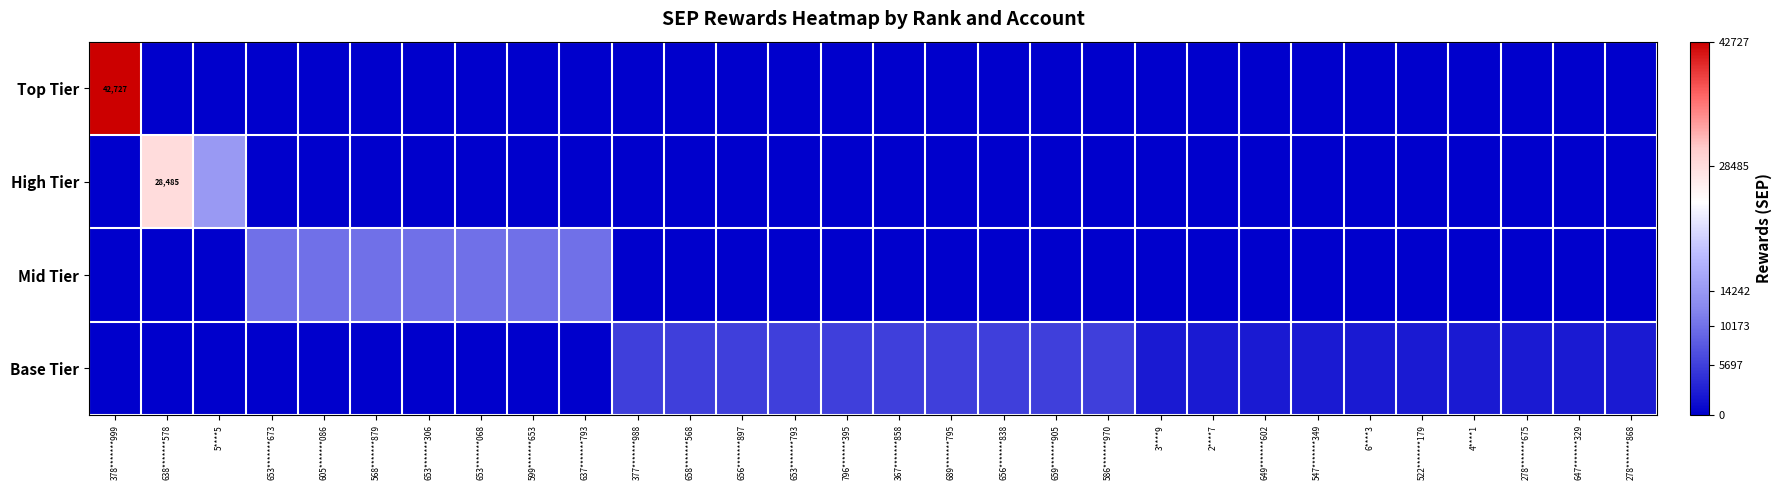

What is the difference between the maximum and minimum values in the Base Tier series?

5697